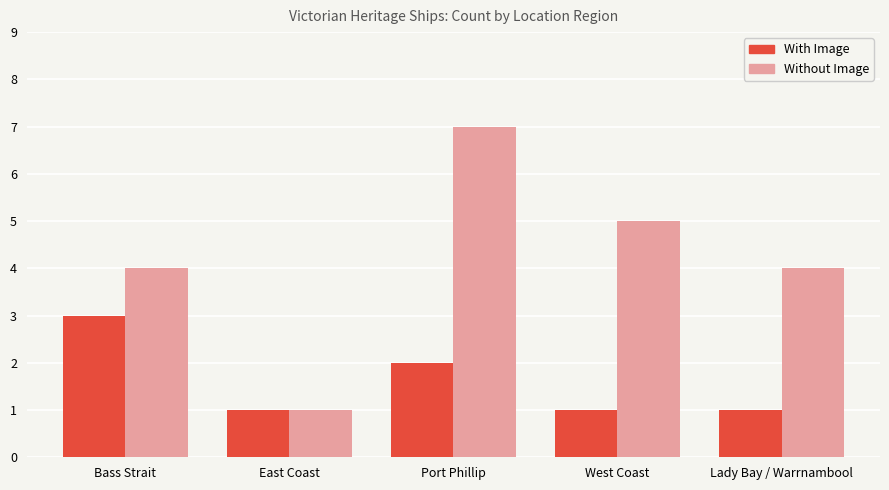

Which series has the largest range (max minus min)?

Without Image